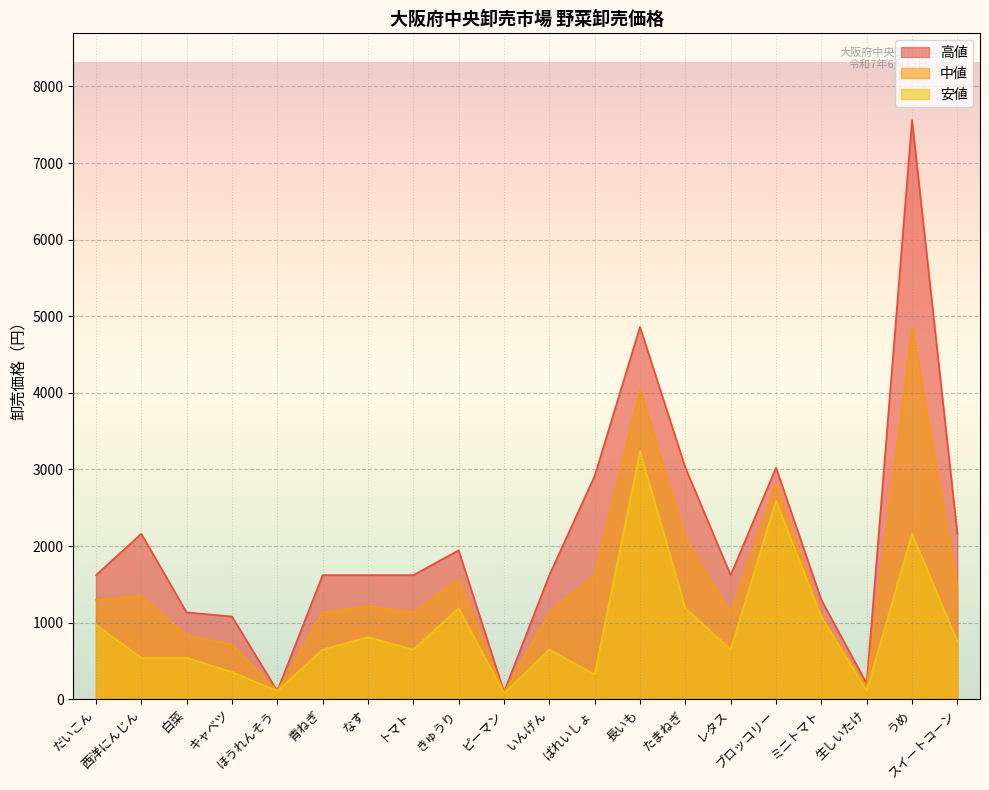

What position from the right is レタス?

6